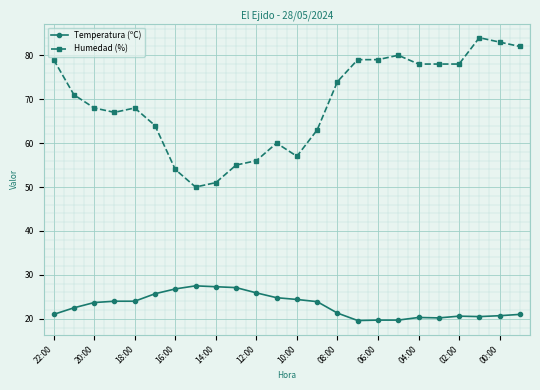

At how many categories does at least one series exceed 38?

24